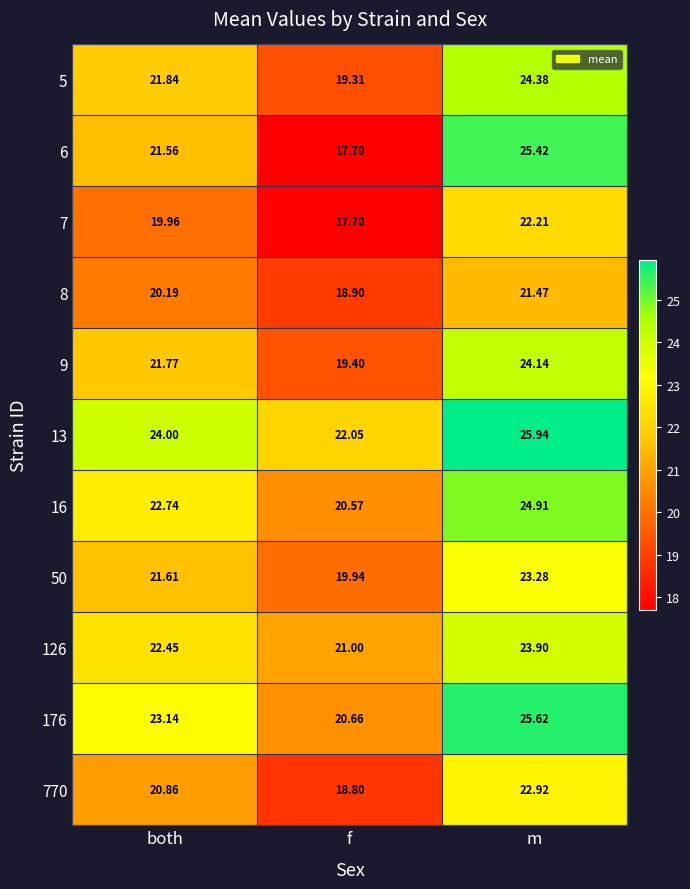

At which category does the chart reach its peak across all series?

m